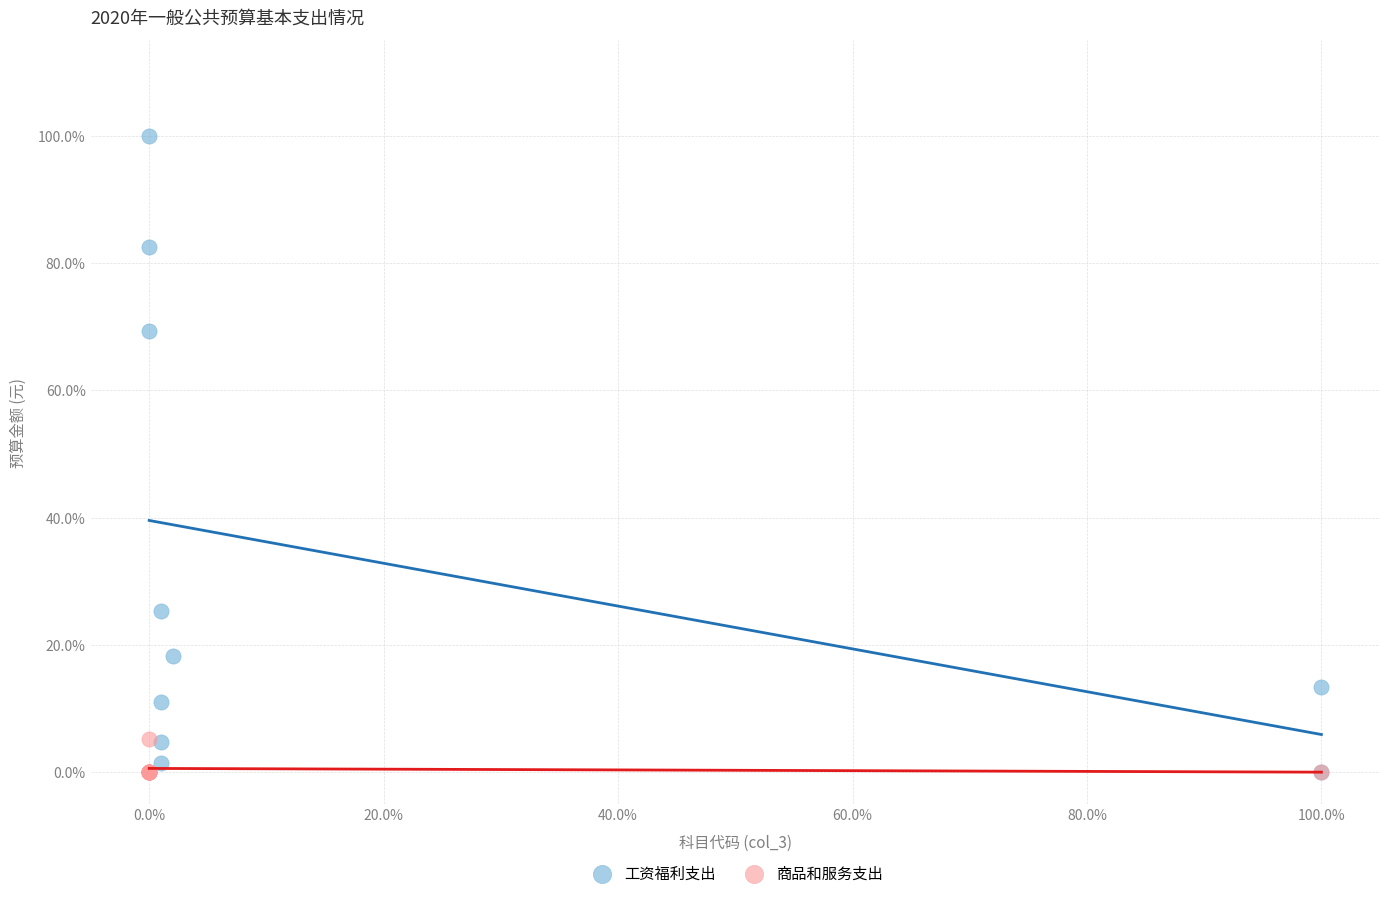

Which series has the widest spread of Y values?

工资福利支出